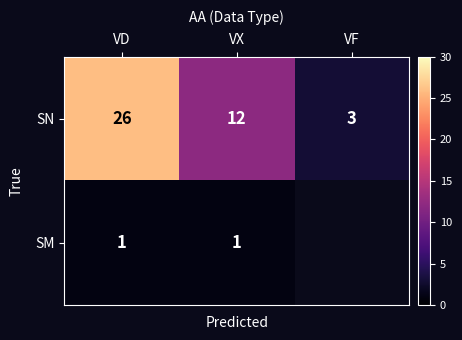

Rank the series at VD from highest to lowest value.

row_0, row_1